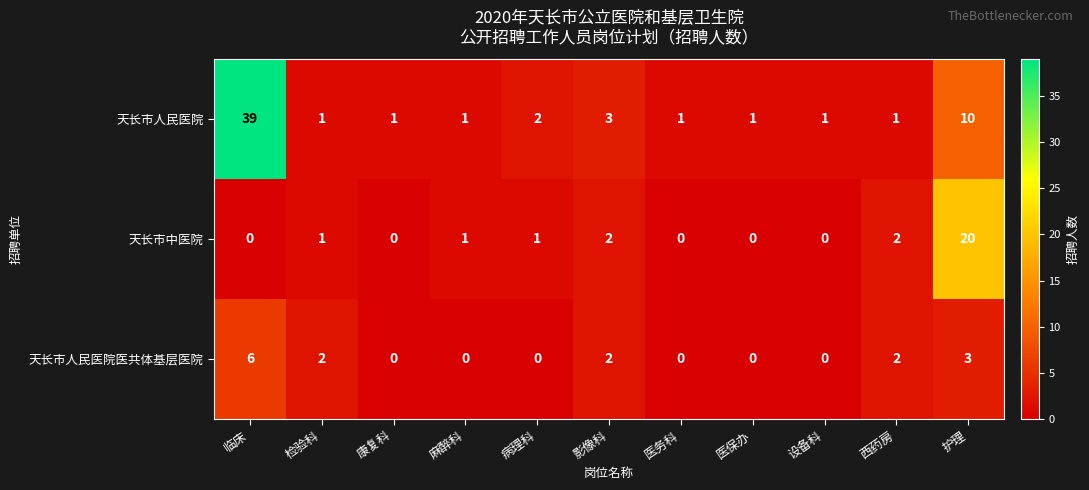

Where is 天长市人民医院医共体基层医院 nearest to the value 3?

护理